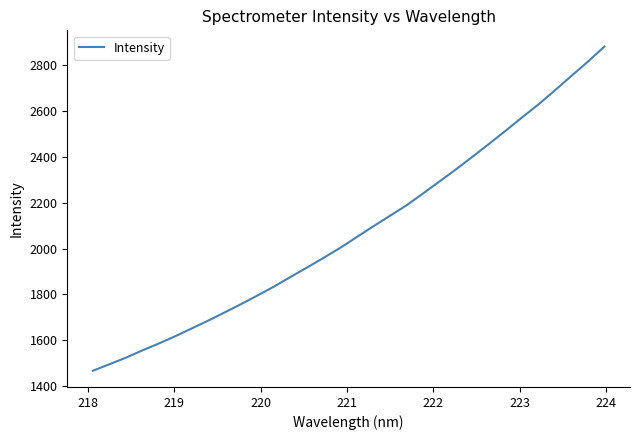

Does the chart display data point markers on the line(s)?

No